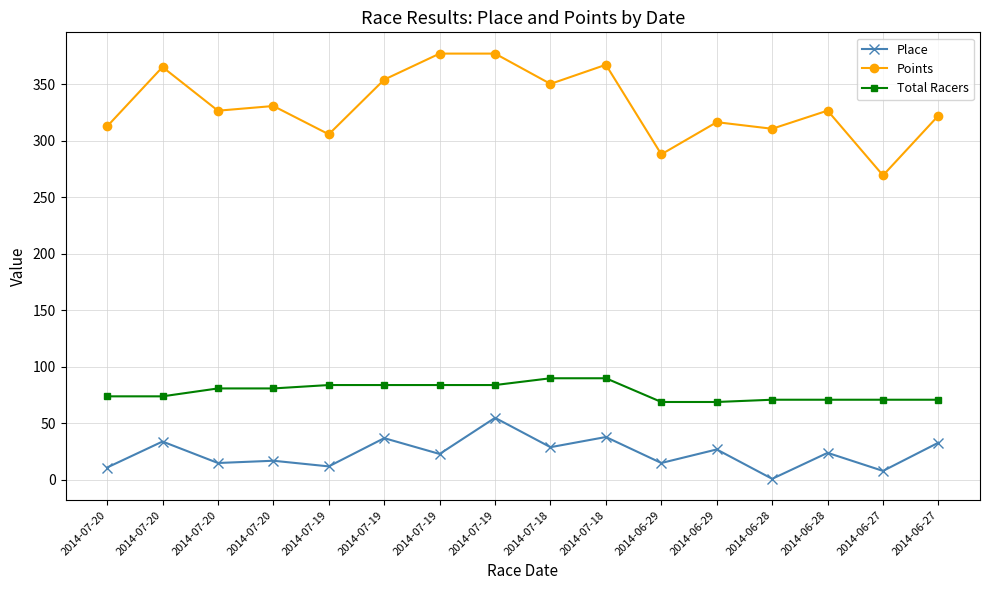

True or false: Points has a value of 153.3 at 2014-07-20.

False